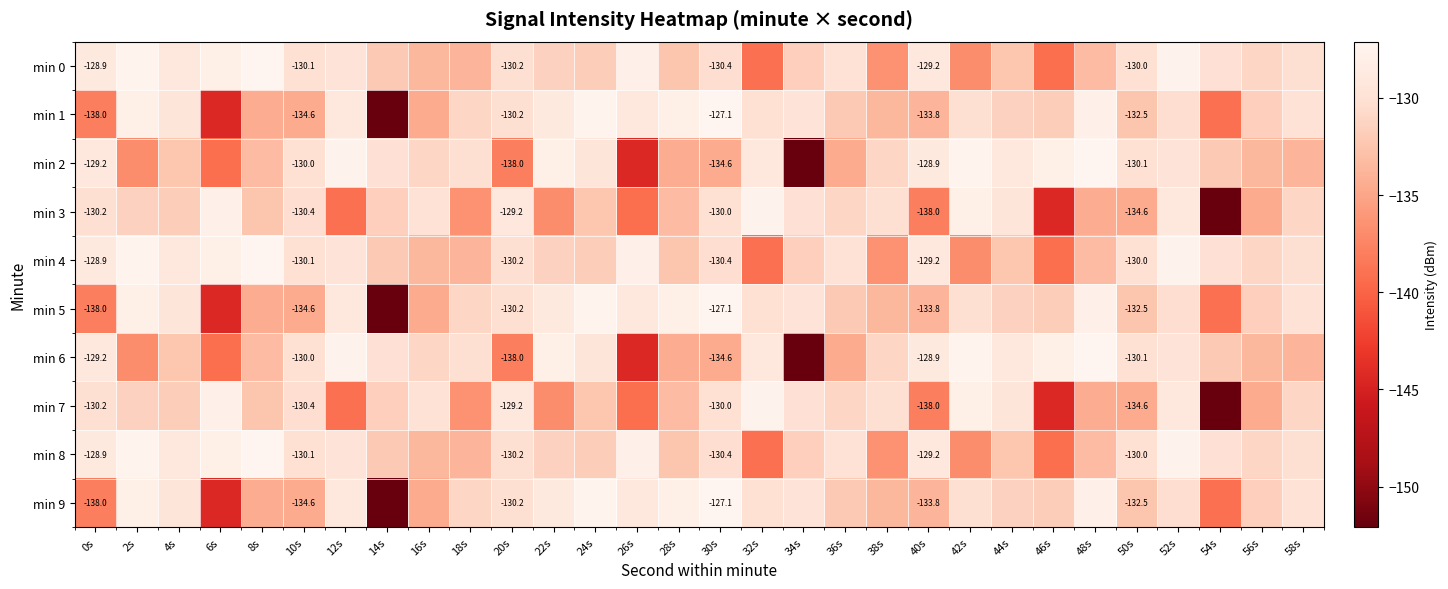

Which has a higher value, 24s or 36s?

36s